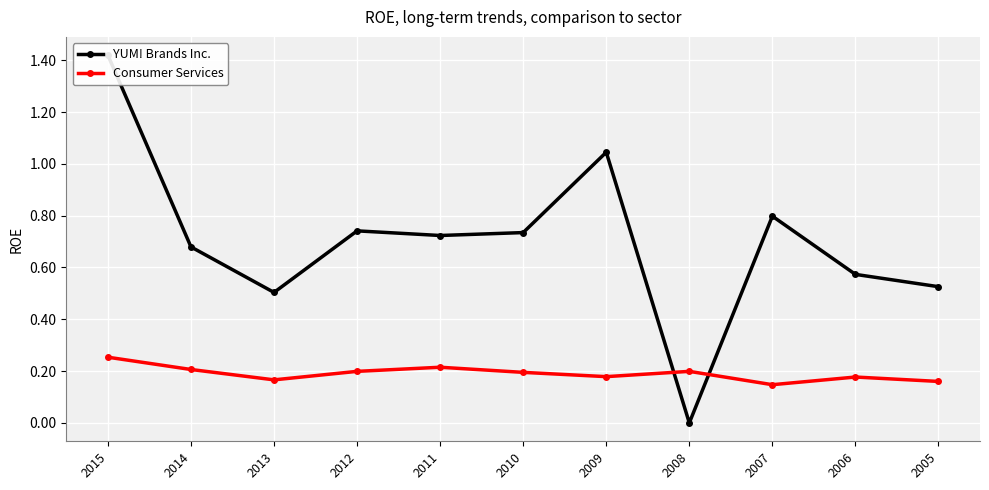

What is the sum of all Consumer Services values?

2.1